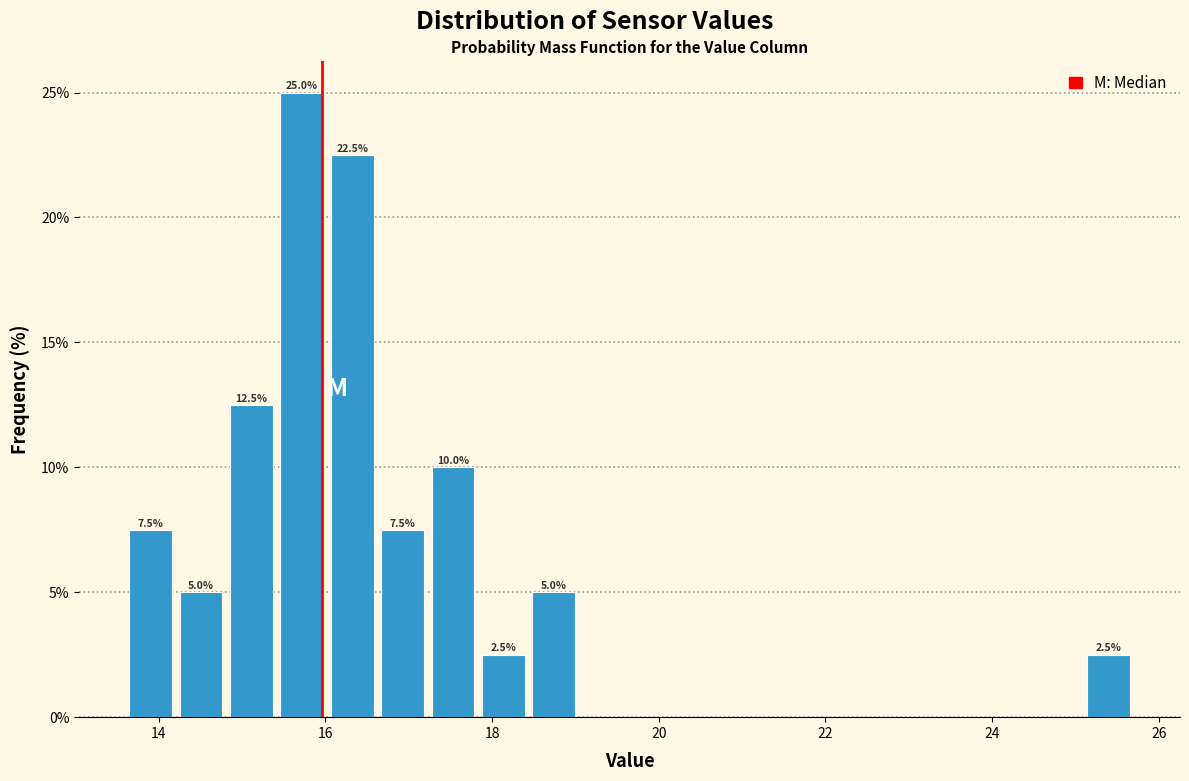

Read against the x-axis, roughly where is the centre of the tallest bar?

15.8